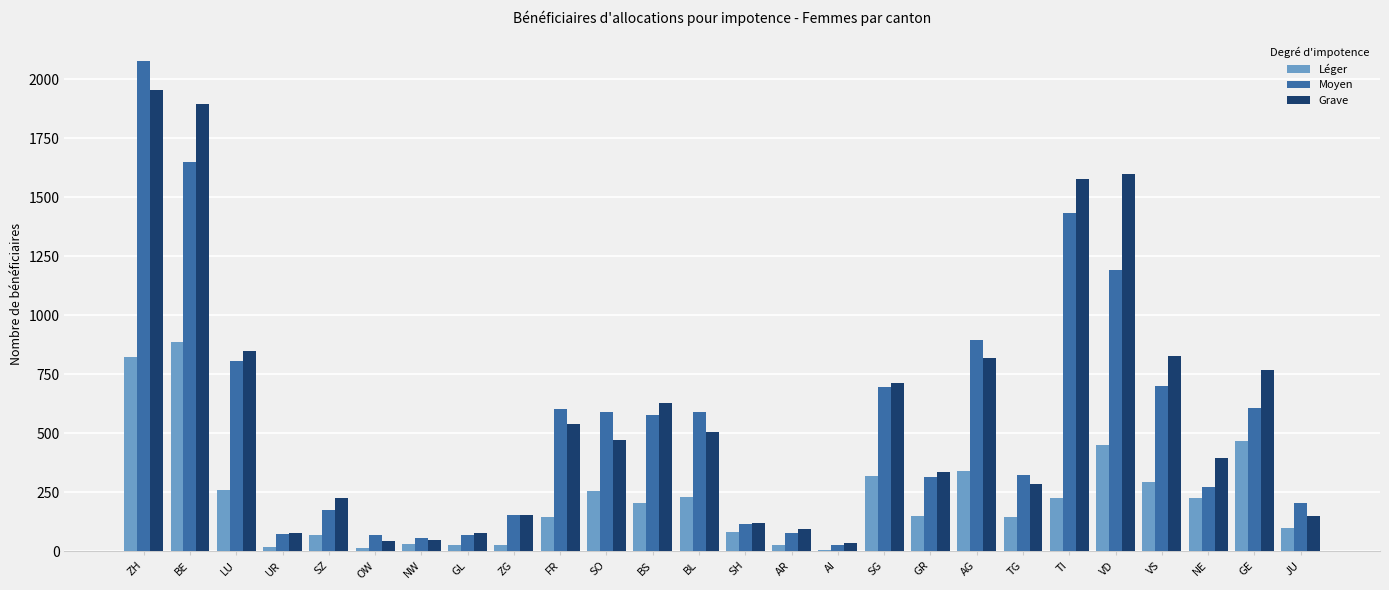

How many groups of bars are there?

26